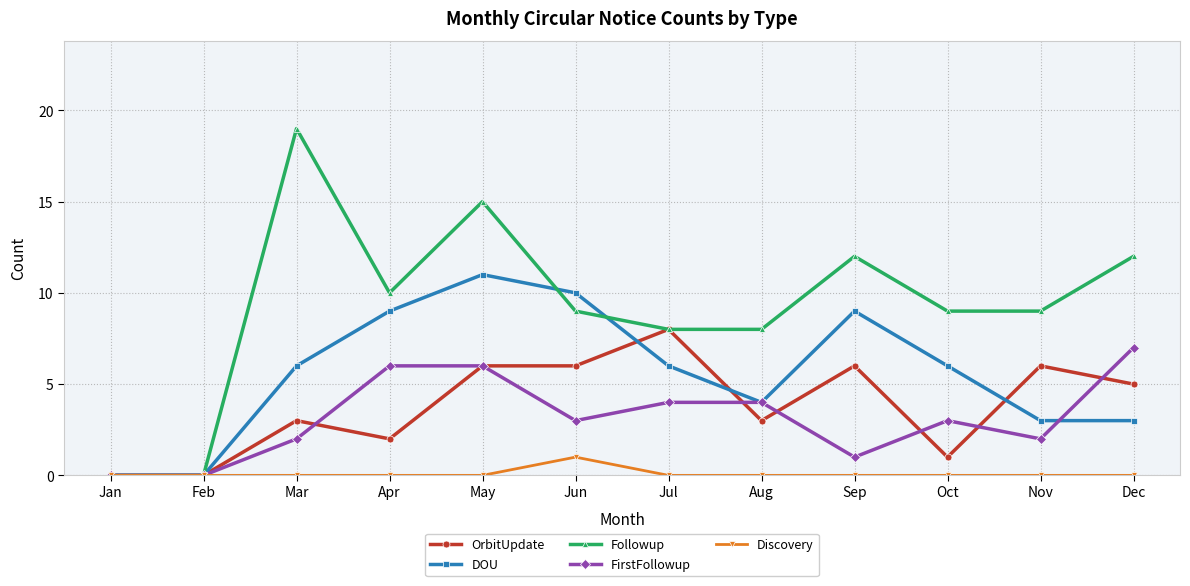

After their last crossing, which series has the higher values: Followup or DOU?

Followup